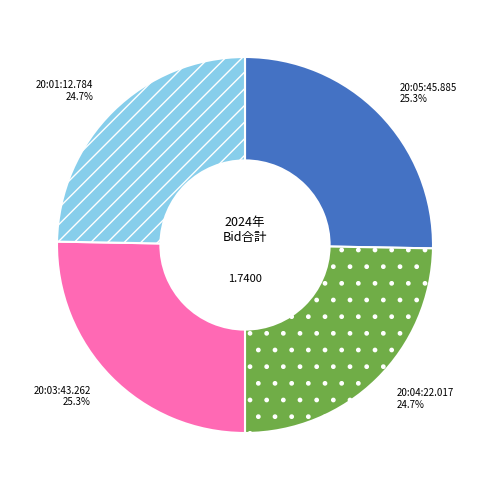

Count the number of slices in the pie.

4